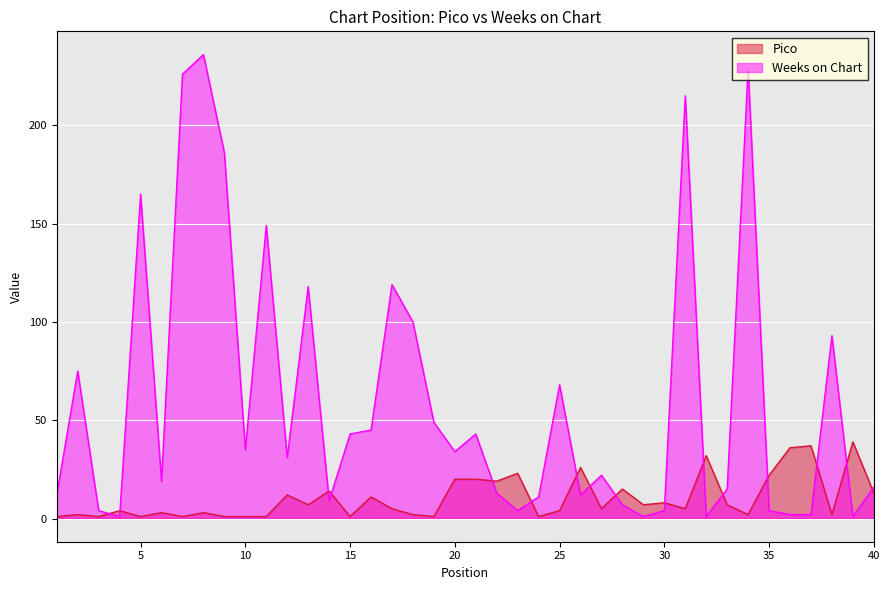

What is the approximate value of Weeks on Chart at 22, to the nearest 10?

10